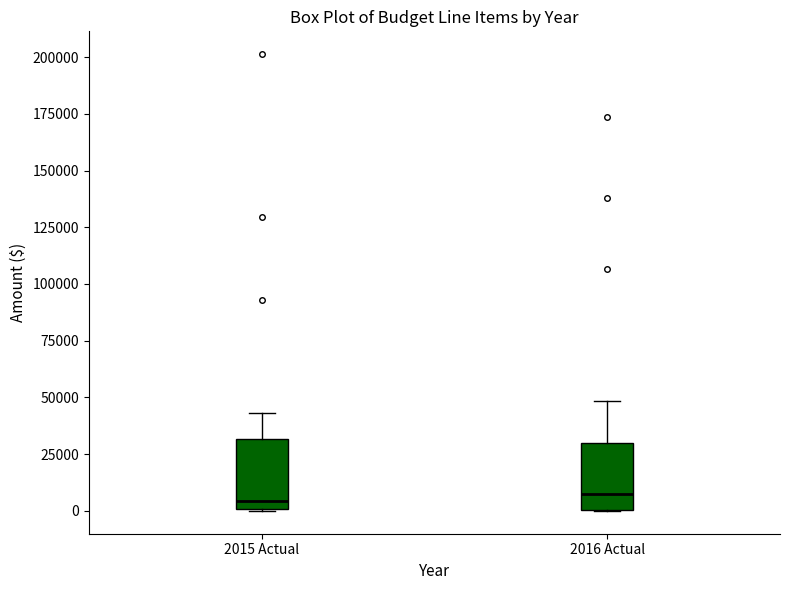

Reading left to right, read every box against the y-axis: the position of its median line, the range the box covers, and the ends of its whiskers. The values are not printed on the chart, so give them approximately, as read against the axis.

2015 Actual: median 5000, box 0 to 30000, whiskers 0 to 45000
2016 Actual: median 10000, box 0 to 30000, whiskers 0 to 50000